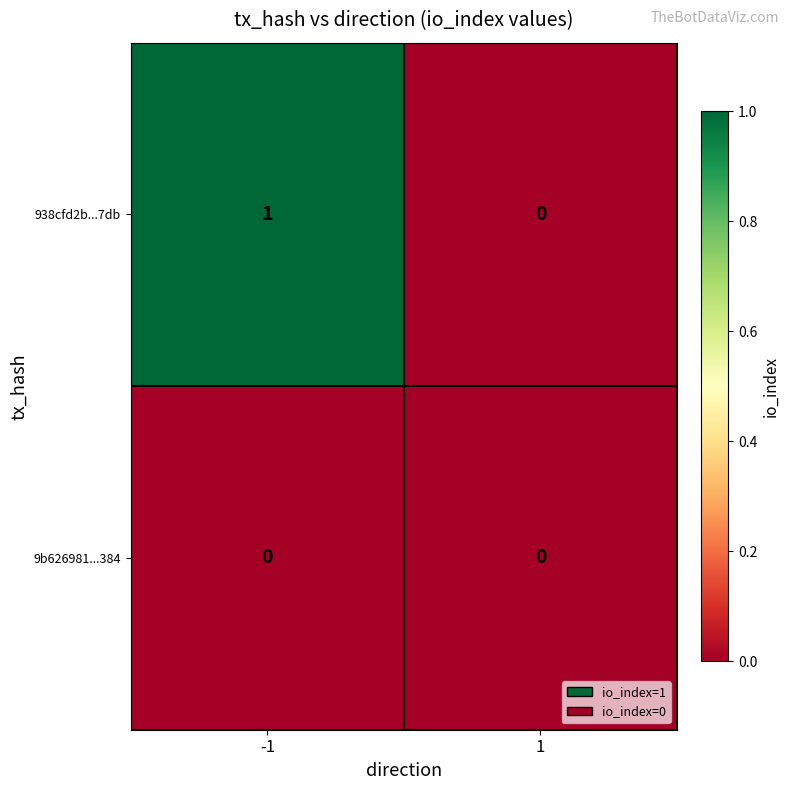

How many positive values does the 938cfd2b...7db series have?

1